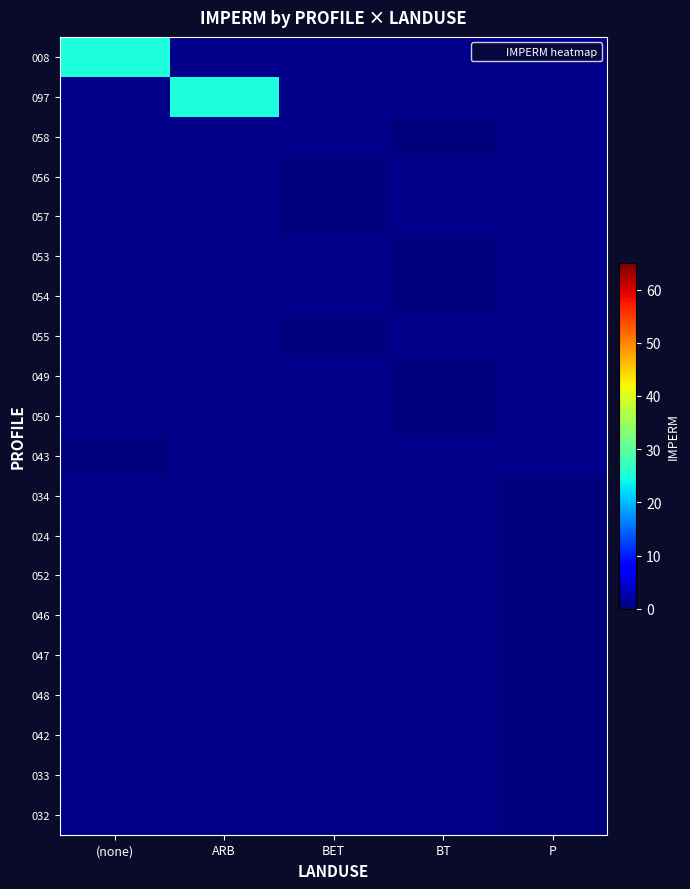

List the labels in order of 049 value, largest first.

(none), ARB, BET, BT, P